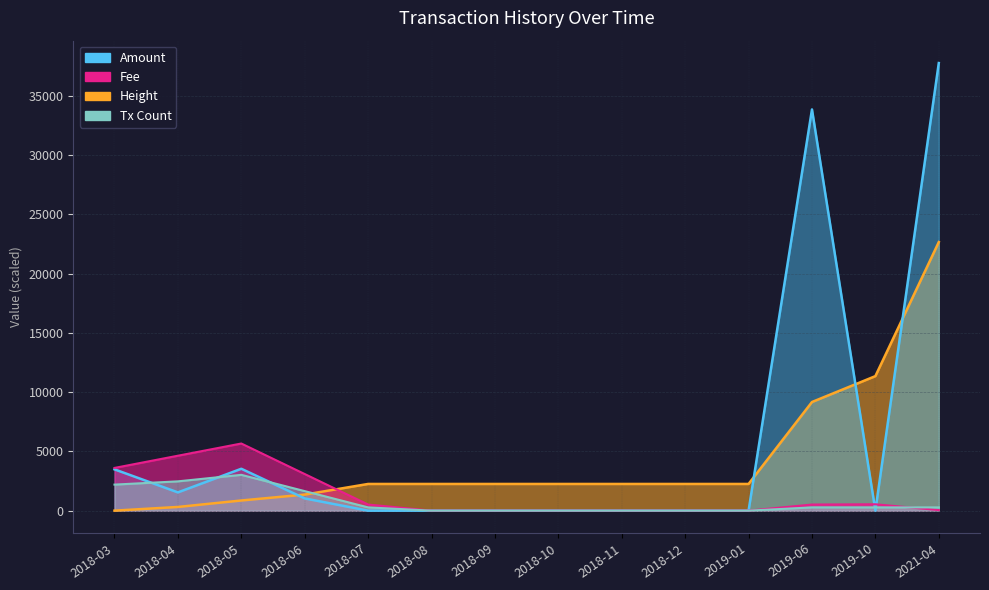

Reading right to left, transcribe all the data shown in this chart.

Amount: 2021-04=37761.0	2019-10=0.0	2019-06=33847.0	2019-01=0.0	2018-12=0.0	2018-11=0.0	2018-10=0.0	2018-09=0.0	2018-08=0.0	2018-07=0.0	2018-06=1031.3	2018-05=3533.5	2018-04=1540.0	2018-03=3483.9
Fee: 2021-04=51.5	2019-10=537.4	2019-06=514.9	2019-01=0.0	2018-12=0.0	2018-11=0.0	2018-10=0.0	2018-09=0.0	2018-08=0.0	2018-07=514.9	2018-06=3089.5	2018-05=5664.1	2018-04=4634.3	2018-03=3604.5
Height: 2021-04=22656.5	2019-10=11349.4	2019-06=9164.8	2019-01=2252.6	2018-12=2252.6	2018-11=2252.6	2018-10=2252.6	2018-09=2252.6	2018-08=2252.6	2018-07=2252.6	2018-06=1355.2	2018-05=857.2	2018-04=311.6	2018-03=0.0
Tx Count: 2021-04=274.6	2019-10=274.6	2019-06=274.6	2019-01=0.0	2018-12=0.0	2018-11=0.0	2018-10=0.0	2018-09=0.0	2018-08=0.0	2018-07=274.6	2018-06=1647.8	2018-05=3020.9	2018-04=2471.6	2018-03=2197.0